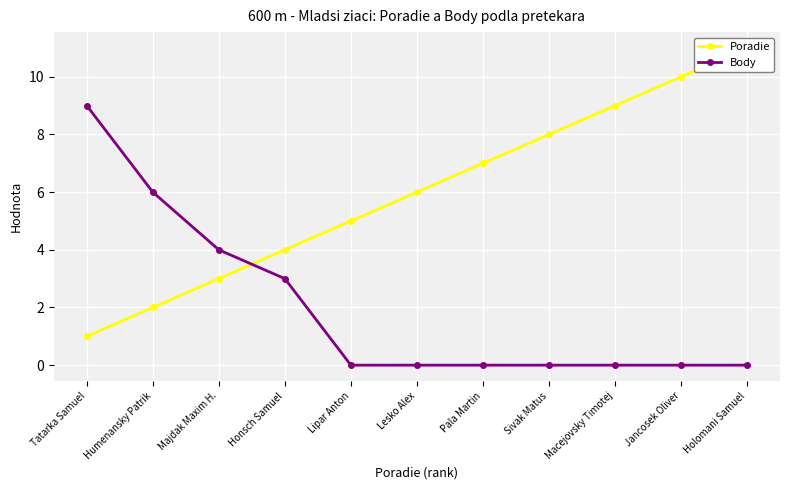

Which series has the largest range (max minus min)?

Poradie